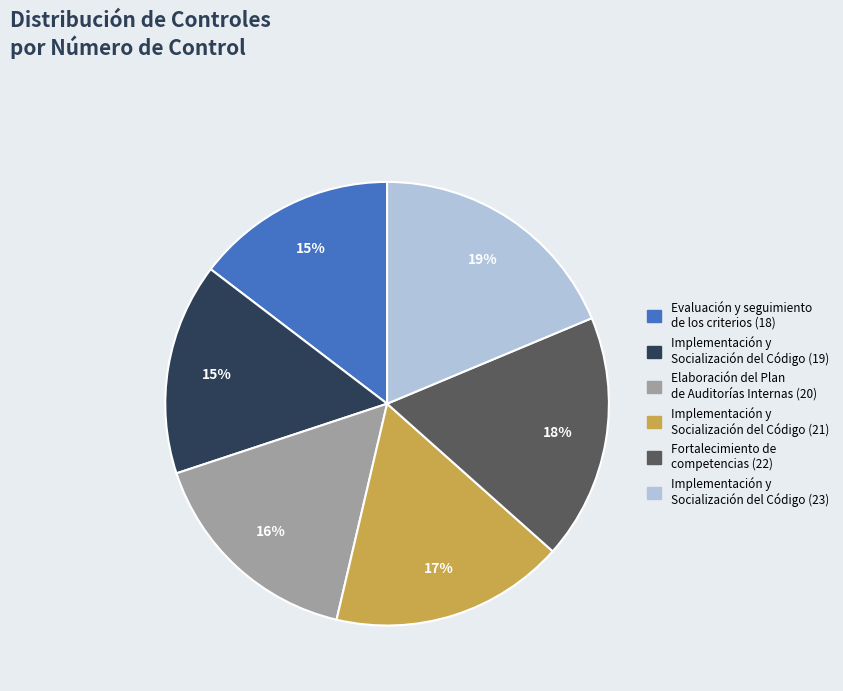

Which slice is the largest?

Implementación y Socialización del Código (23)